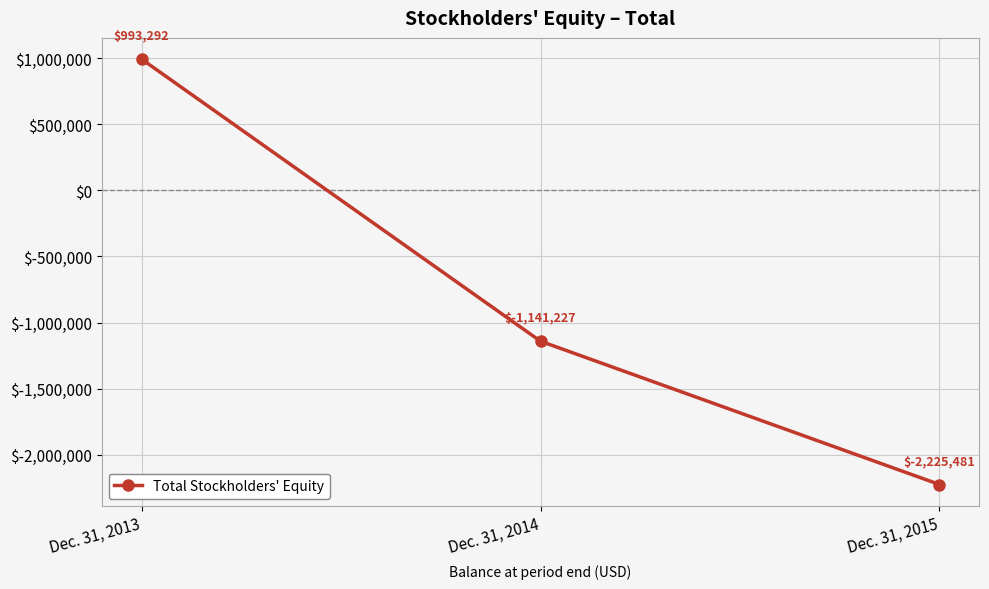

Count the values in the range -2225481 to 993292.

3